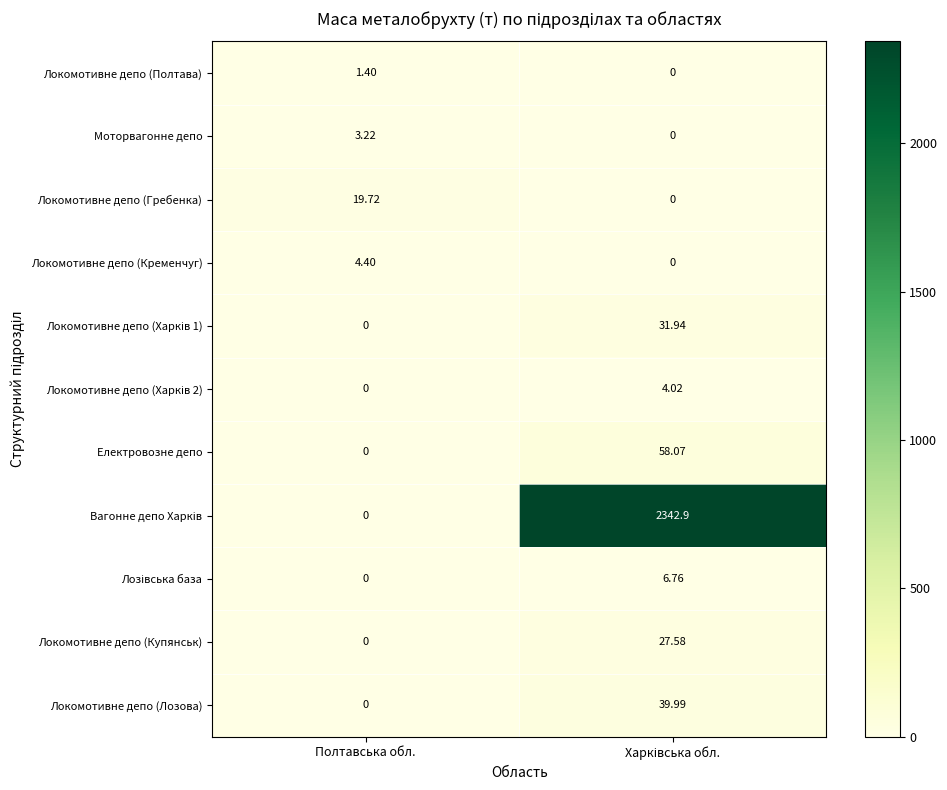

At which label does Моторвагонне депо first exceed 3?

Полтавська обл.